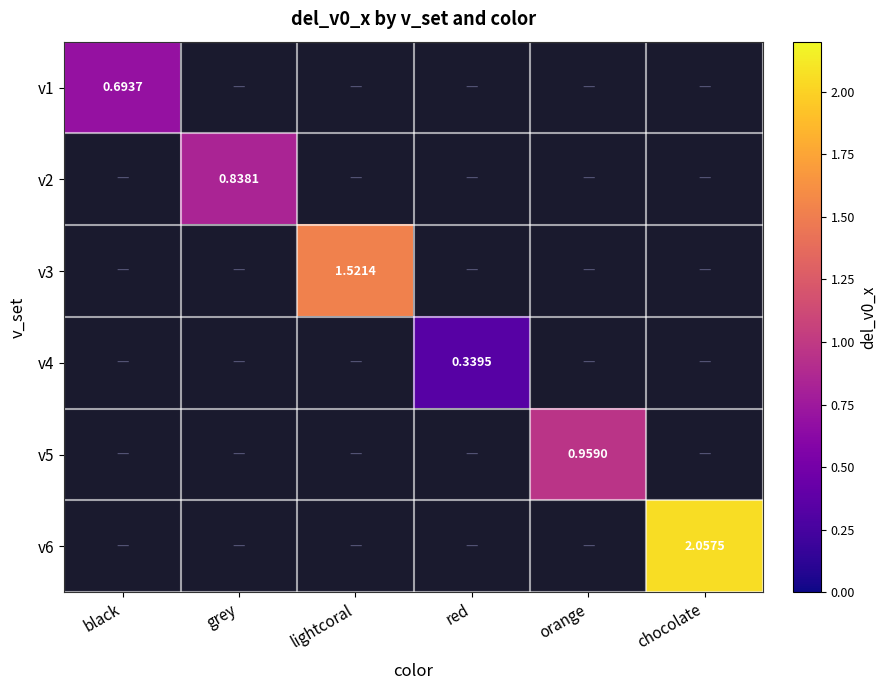

Is the value of v2 at grey greater than the value of v1 at black?

Yes